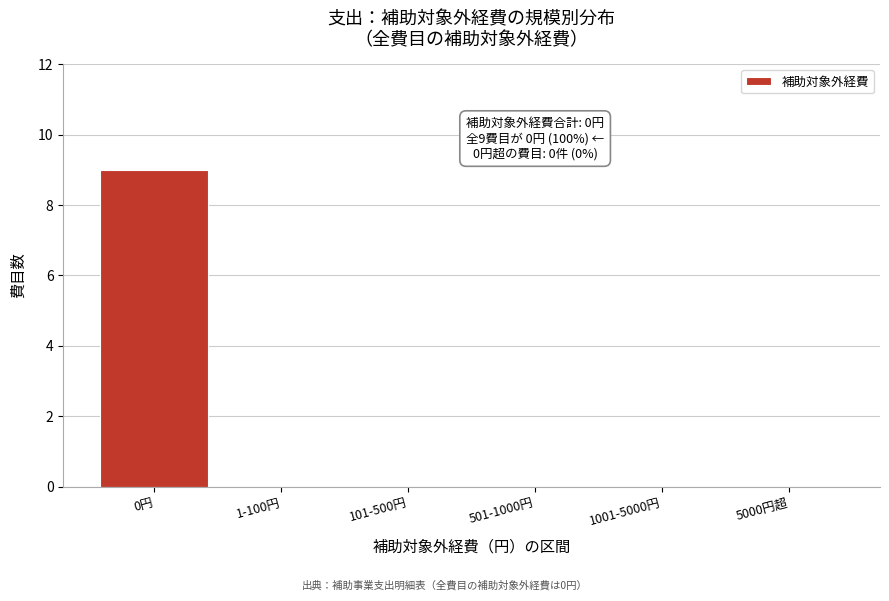

Reading left to right, extract all data points from this chart.

0円=9	1-100円=0	101-500円=0	501-1000円=0	1001-5000円=0	5000円超=0